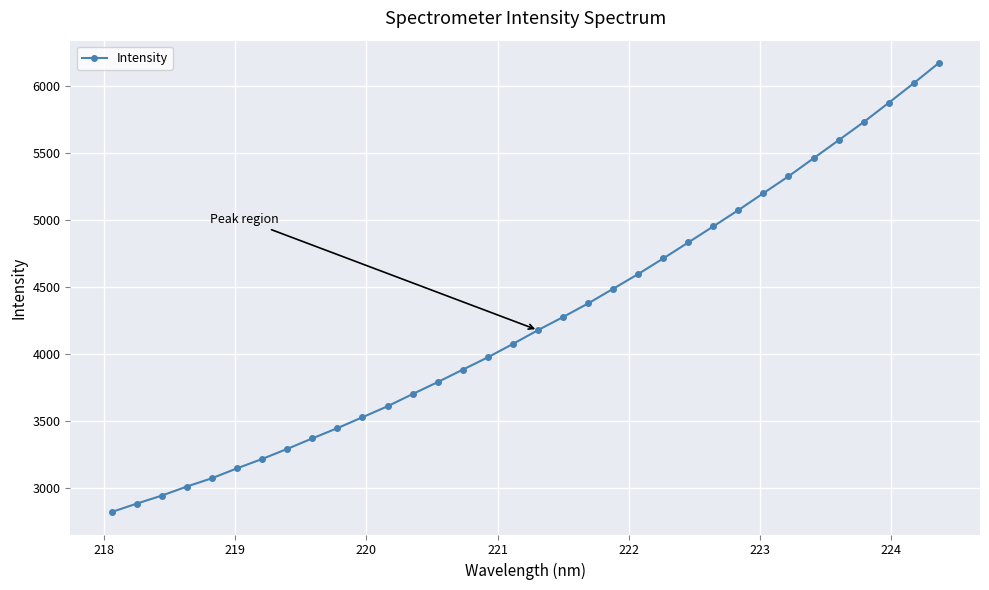

What is the average value?

4254.1